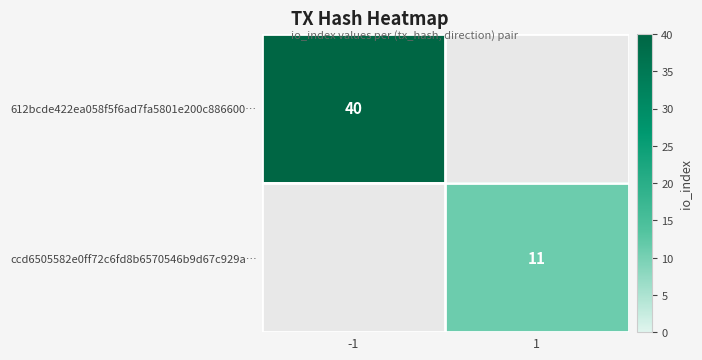

The ccd6505582e0ff72c6fd8b6570546b9d67c929a… series shows 14 at 1. True or false?

False